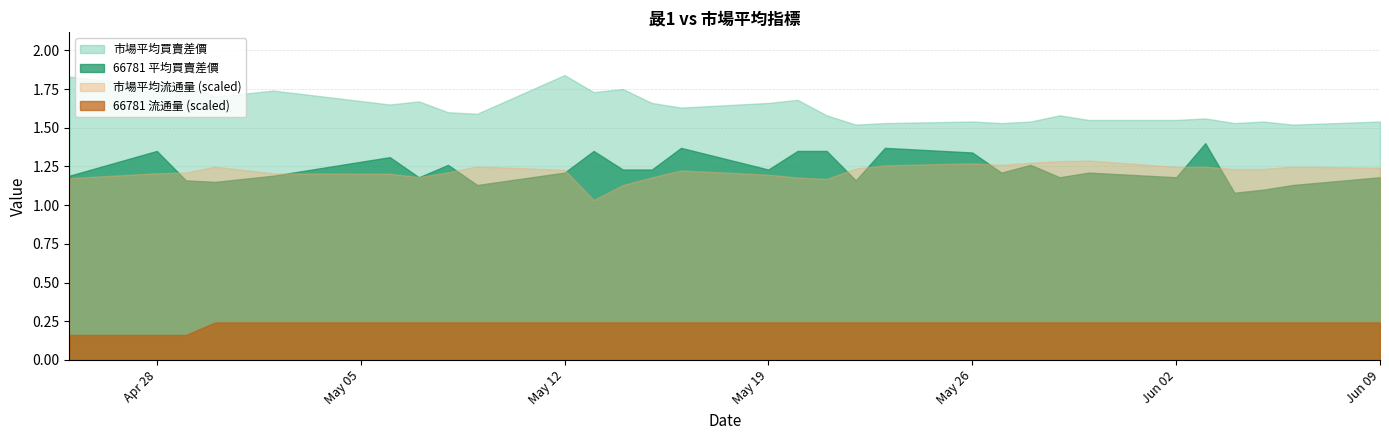

The 市場平均流通量 series shows 43.3 at 2025-05-19. True or false?

False